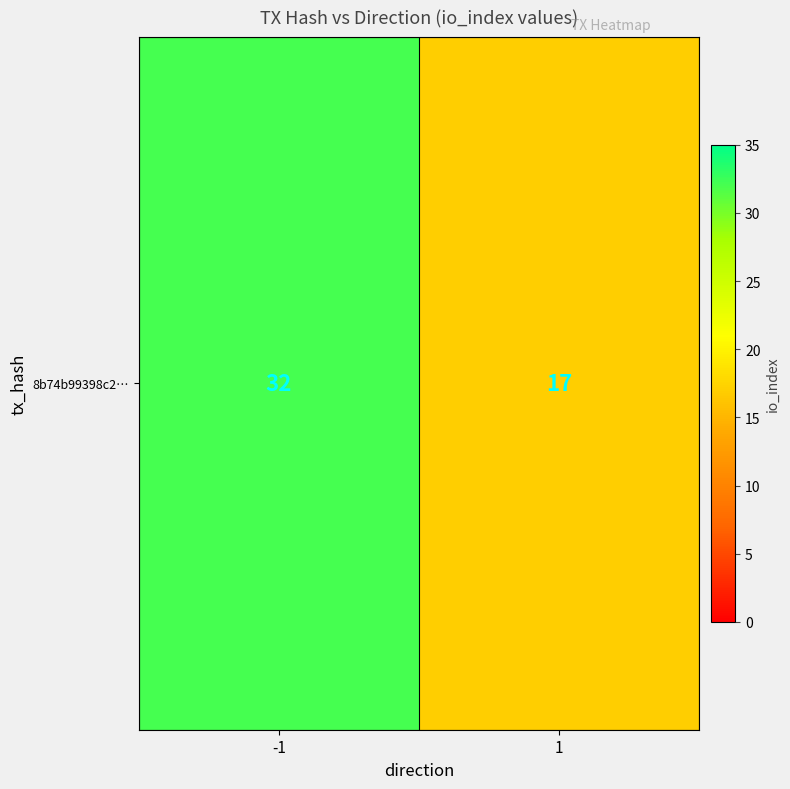

Which label corresponds to the smallest value in the chart?

1